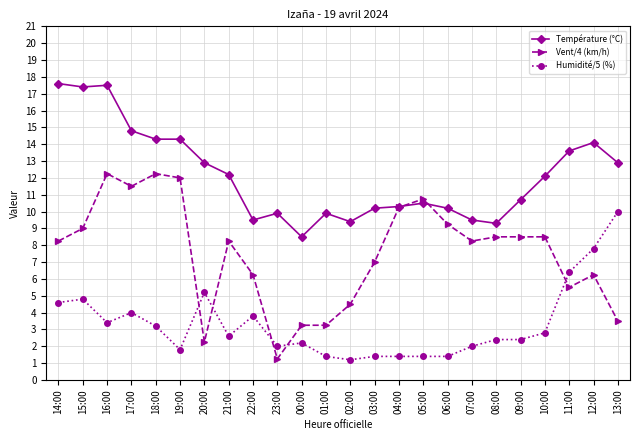

Rank the series at 07:00 from highest to lowest value.

Température (°C), Vent/4 (km/h), Humidité/5 (%)